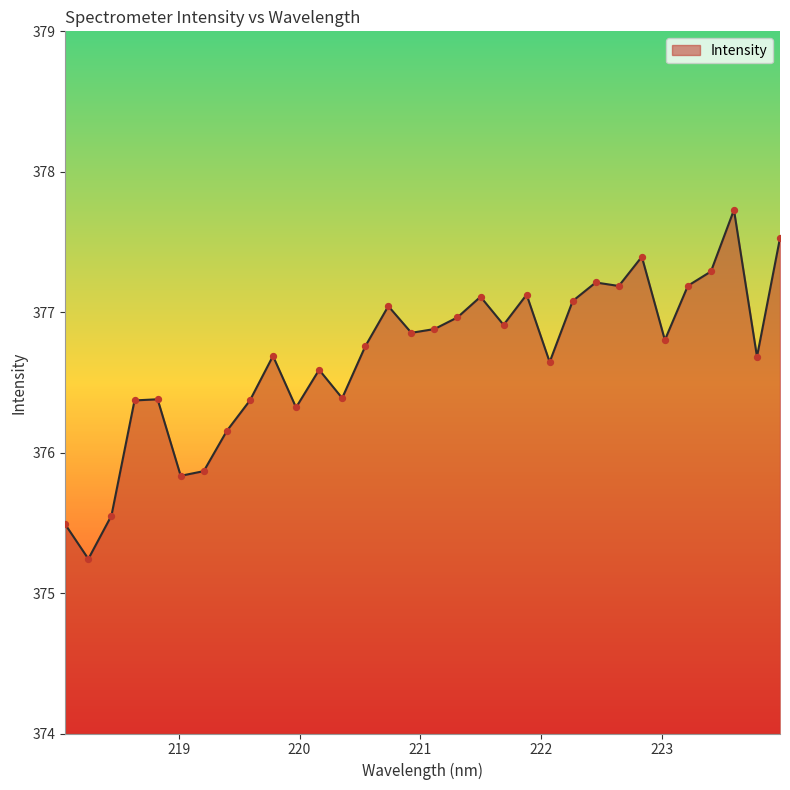

What is the greatest value displayed?

377.7